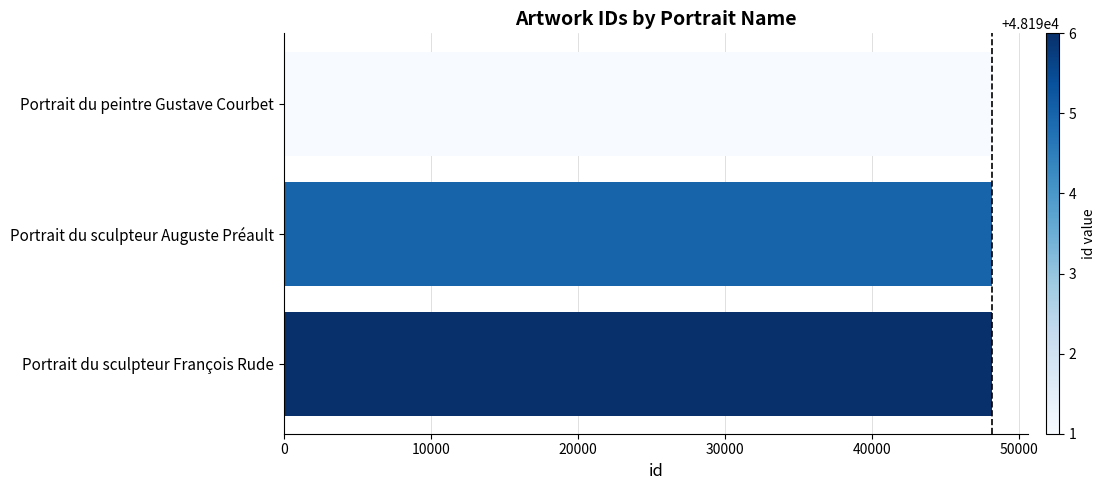

Approximately how many times larger is the value at Portrait du sculpteur Auguste Préault compared to Portrait du peintre Gustave Courbet?

1.0